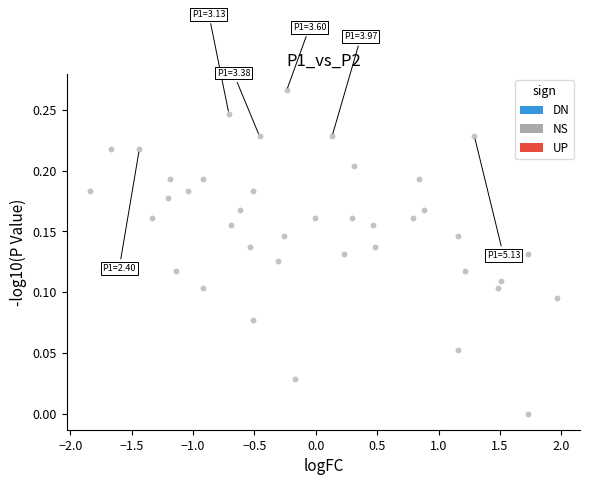

What is the range of X values (max minus min)?

3.8